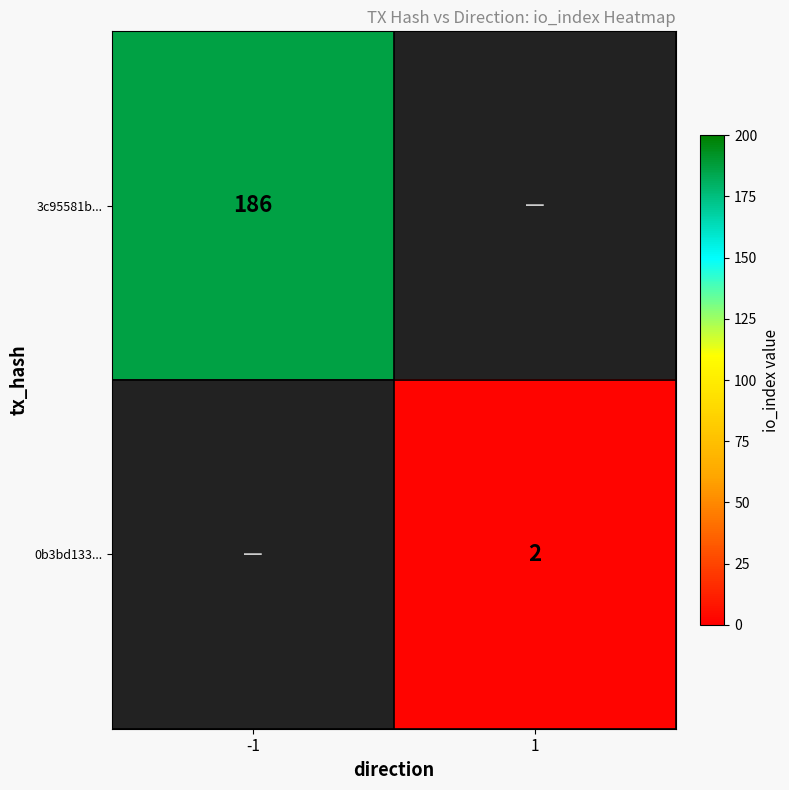

The value of 3c95581b... at -1 is 120.5. True or false?

False